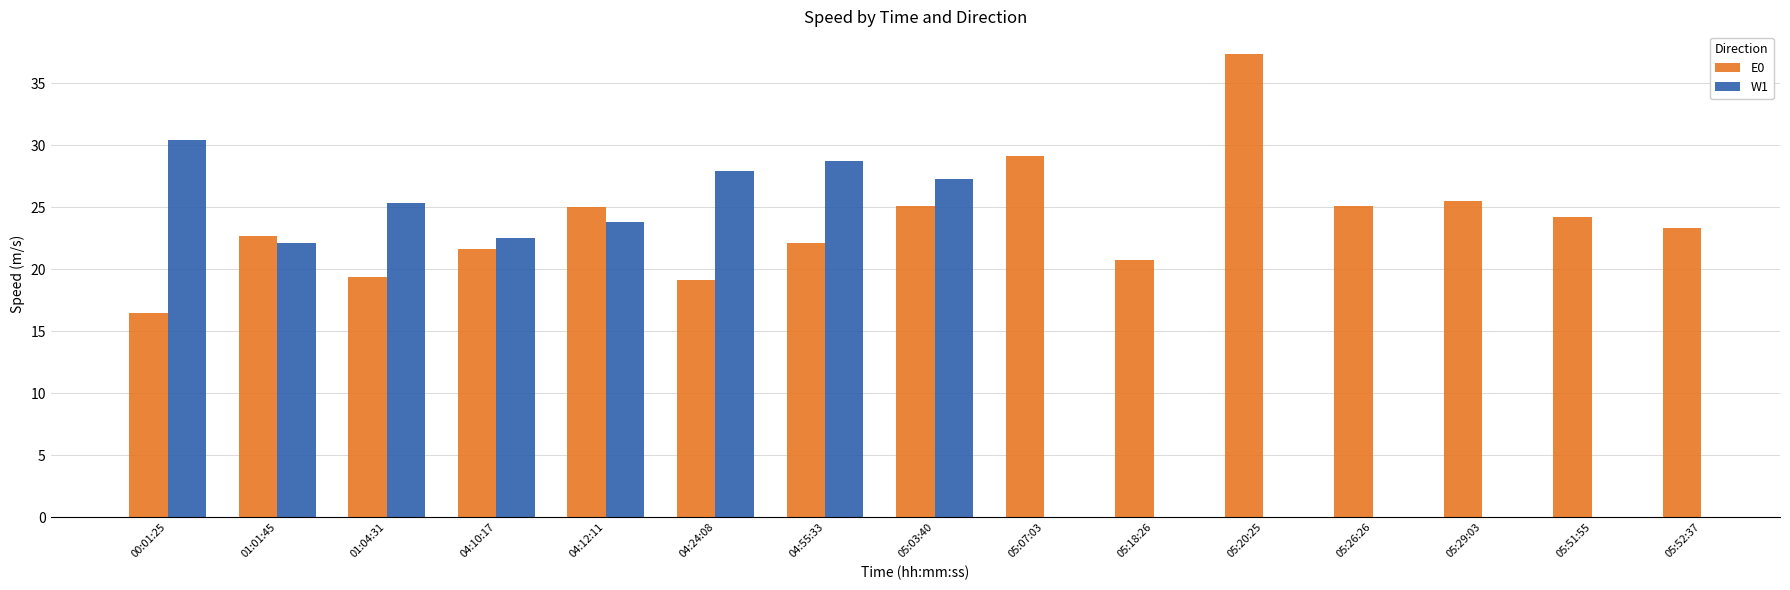

What is the maximum value for E0?

37.3